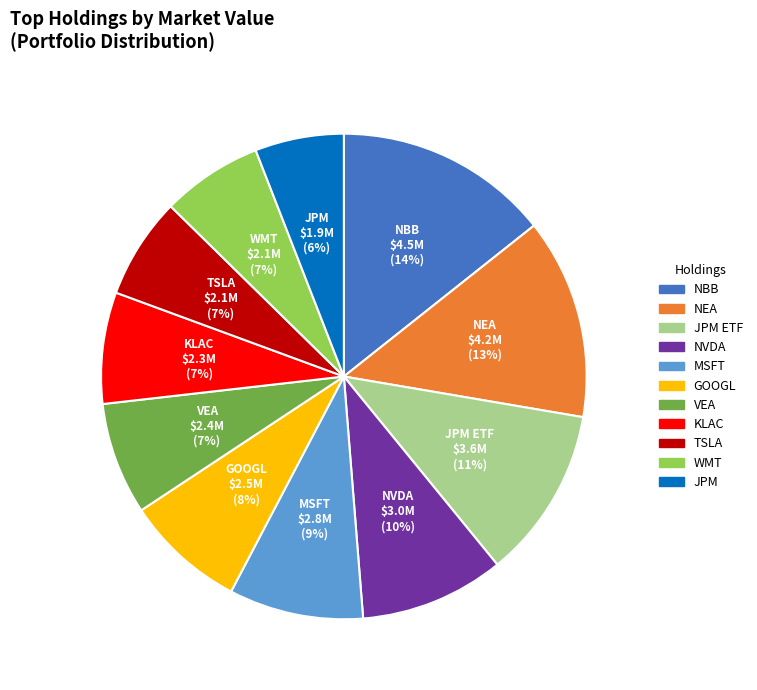

What is the largest slice in the pie chart?

NBB